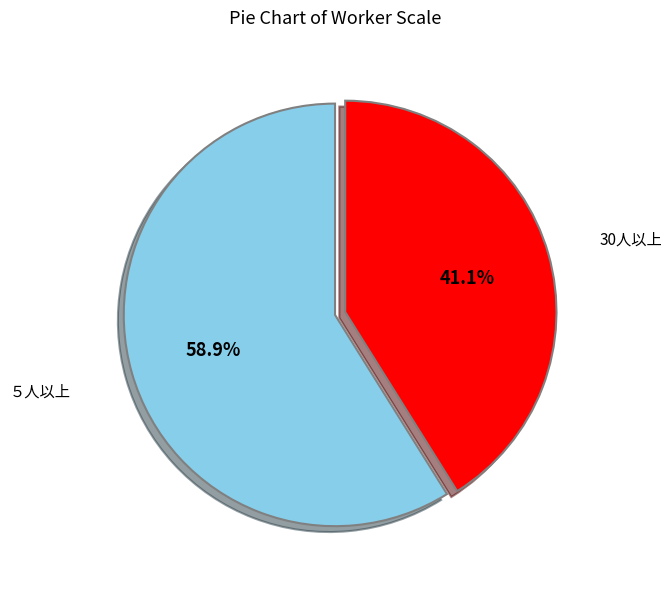

Does any single category account for the majority?

Yes